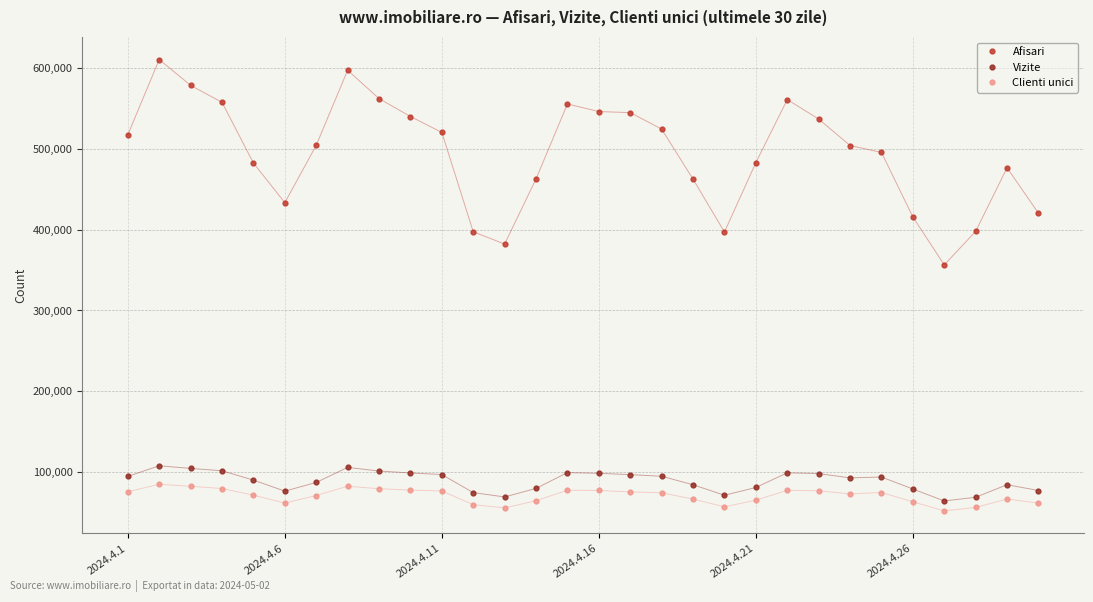

True or false: Clienti unici has more than 1 points higher than both neighbors.

True